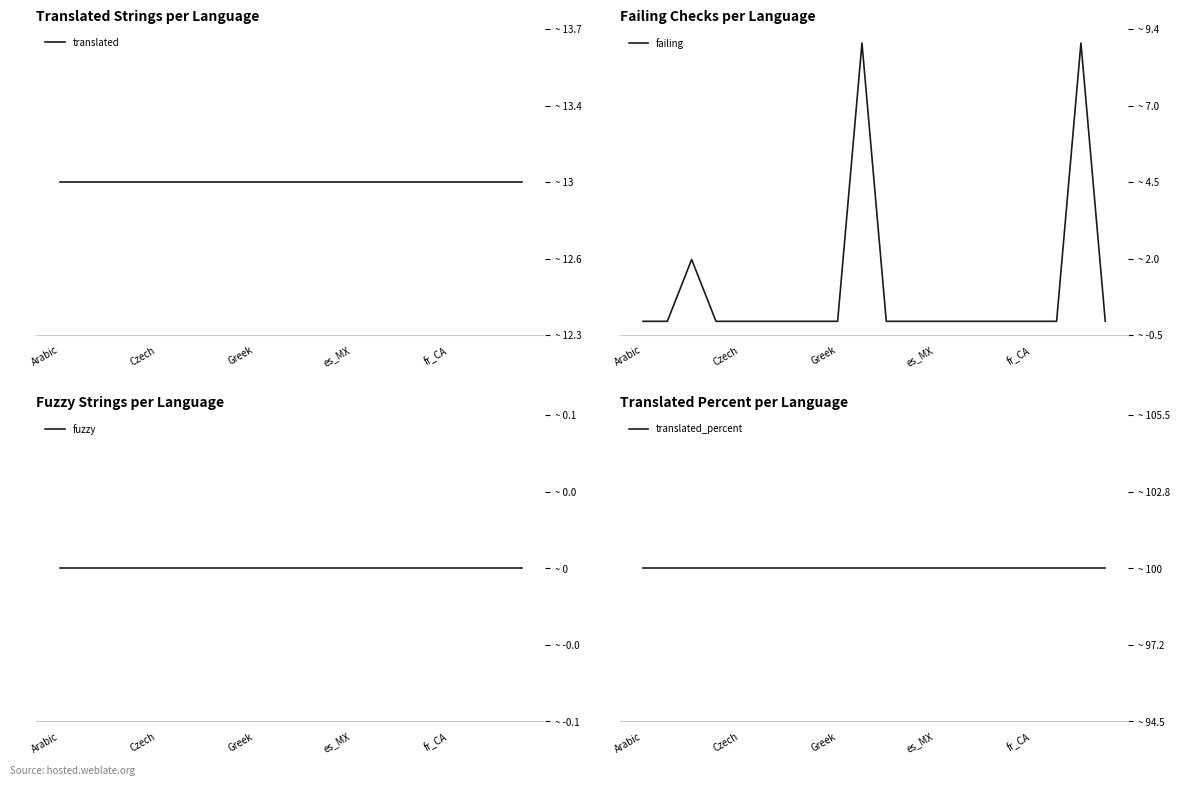

How many series are shown in this chart?

4